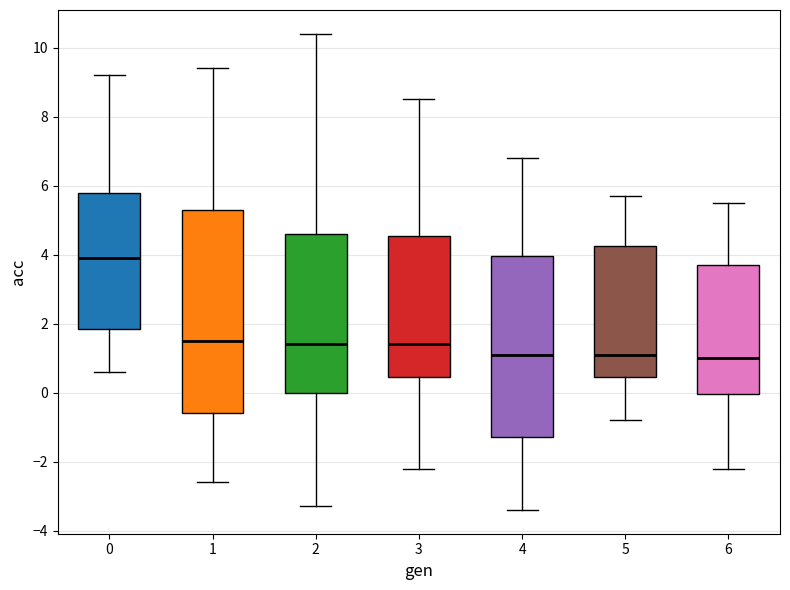

Where is the upper edge of the box at x = 6 on the y-axis? The values are not printed on the chart, so give them approximately, as read against the axis.

3.8